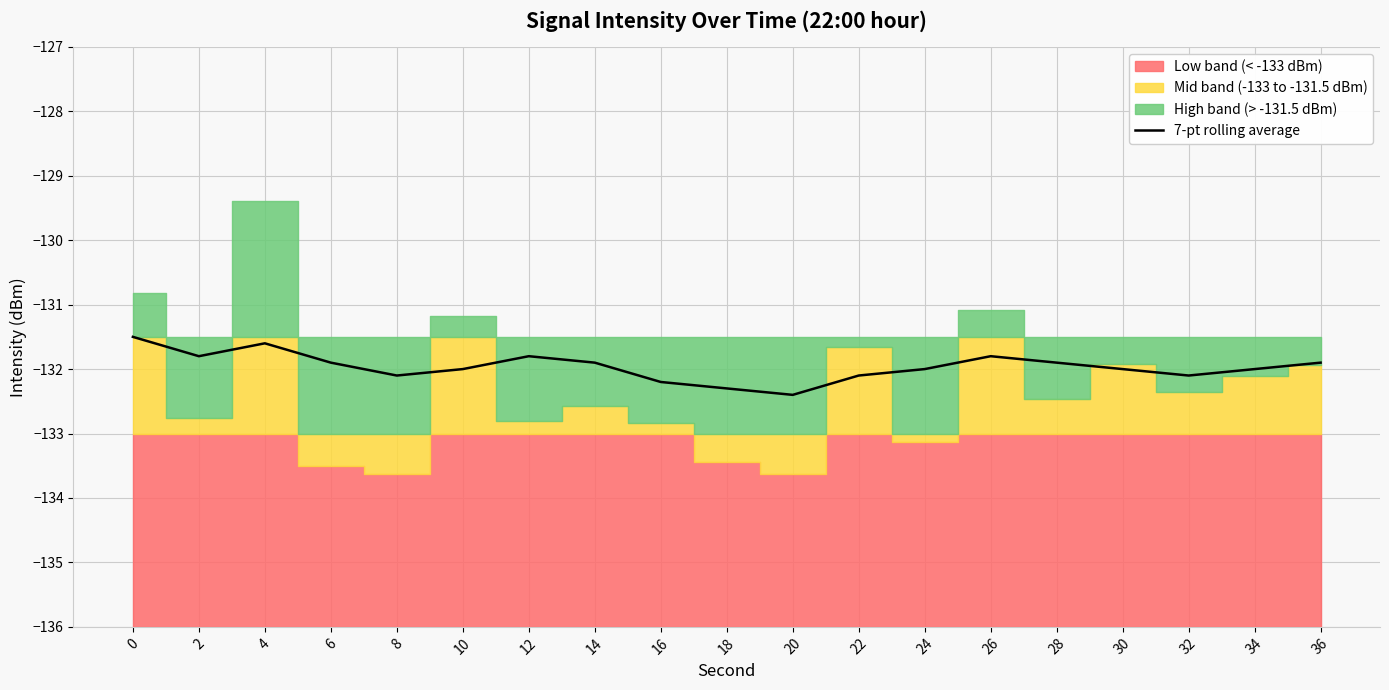

Rank the categories by value from highest to lowest.

0, 4, 2, 12, 26, 6, 14, 28, 36, 10, 24, 30, 34, 8, 22, 32, 16, 18, 20